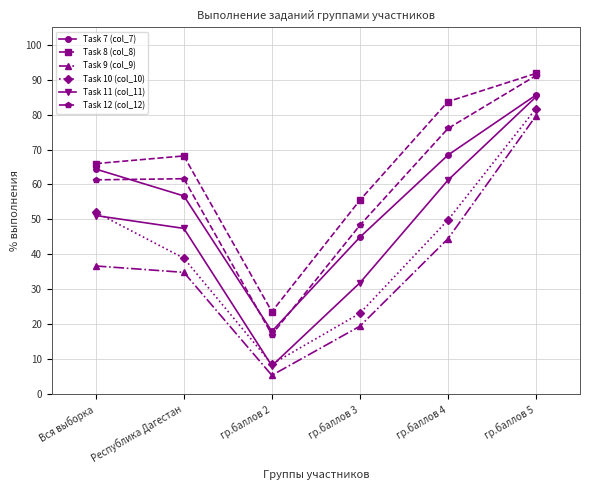

Which series has the largest total across all categories?

Task 8 (col_8)